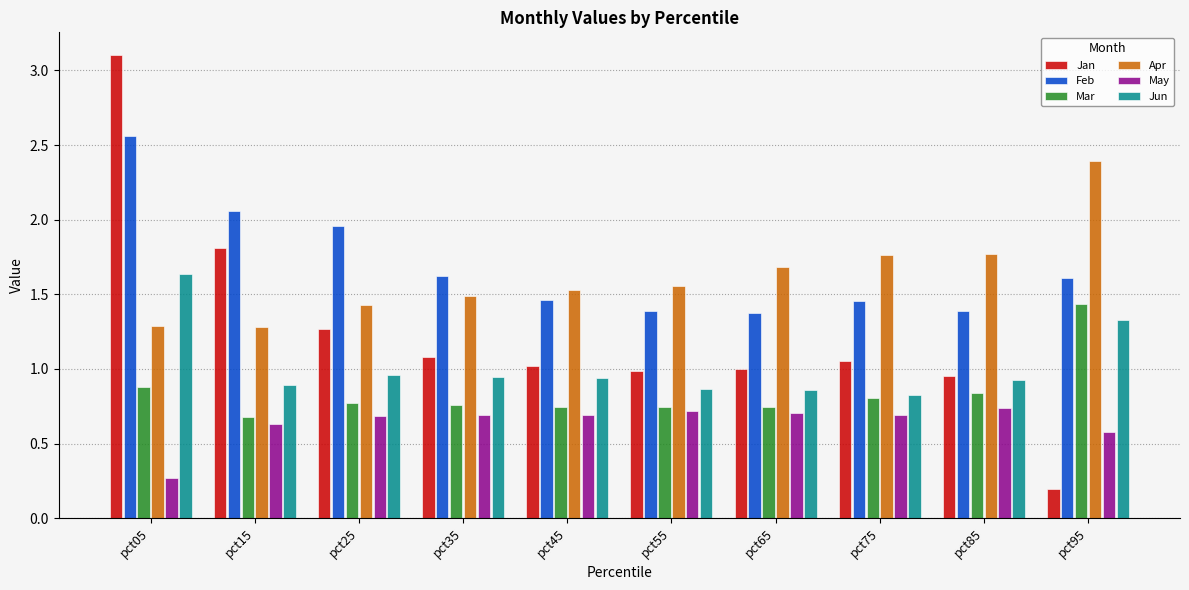

Rank the series by their maximum value, from highest to lowest.

Jan, Feb, Apr, Jun, Mar, May